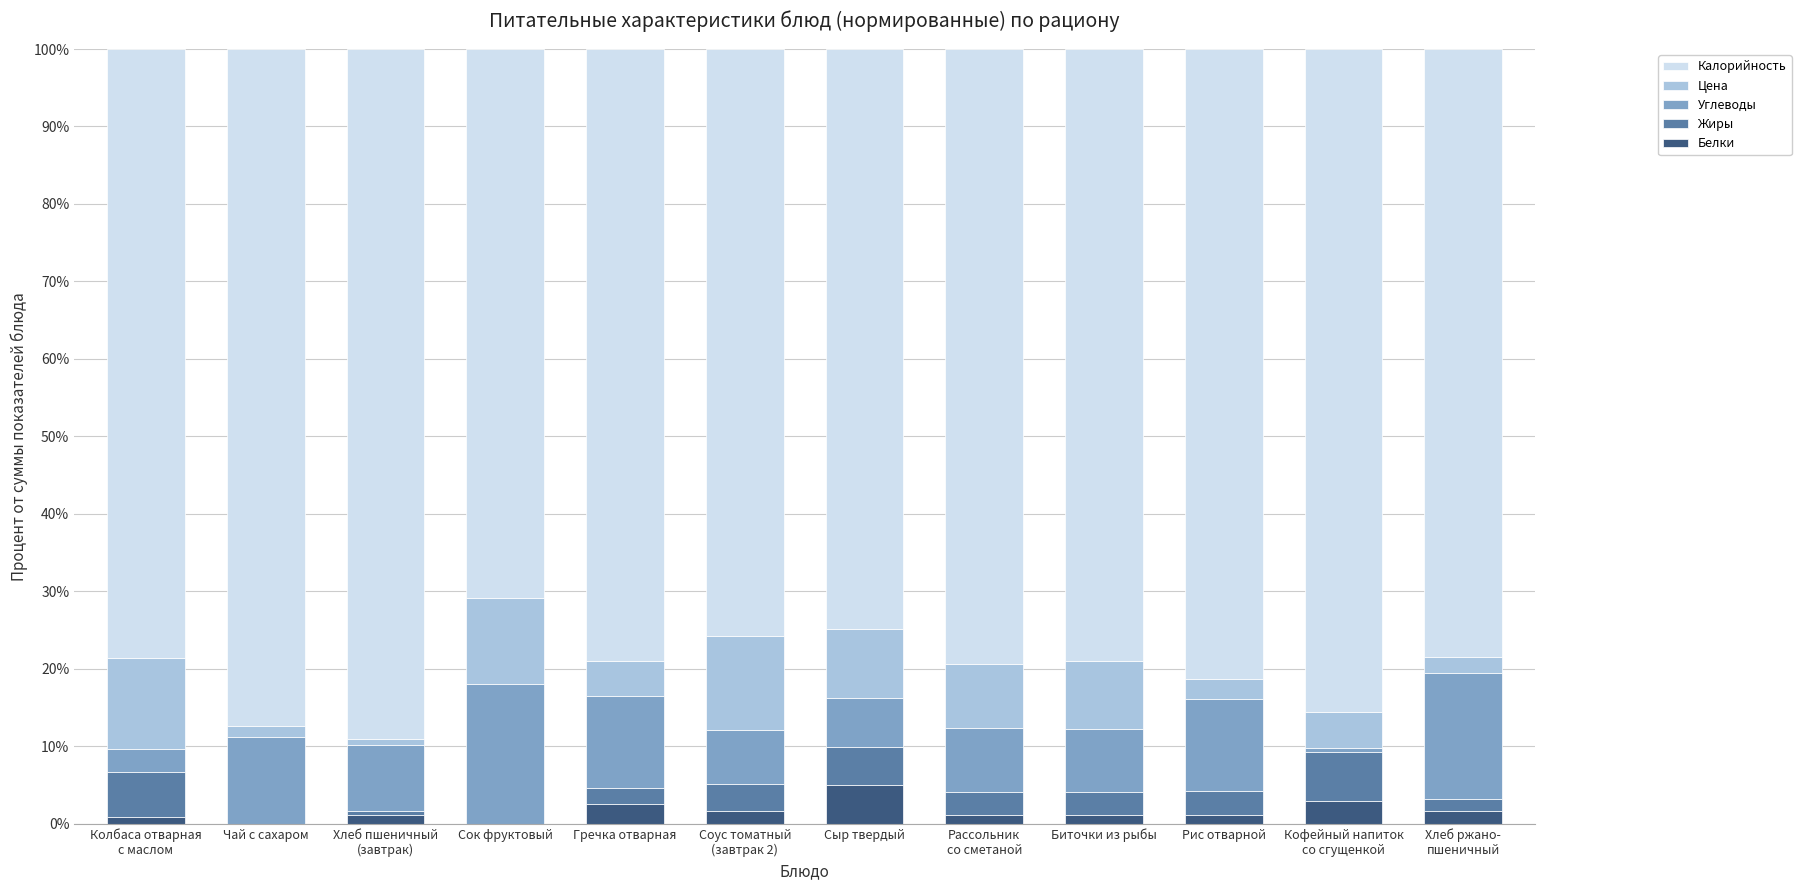

Are the bars horizontal?

No